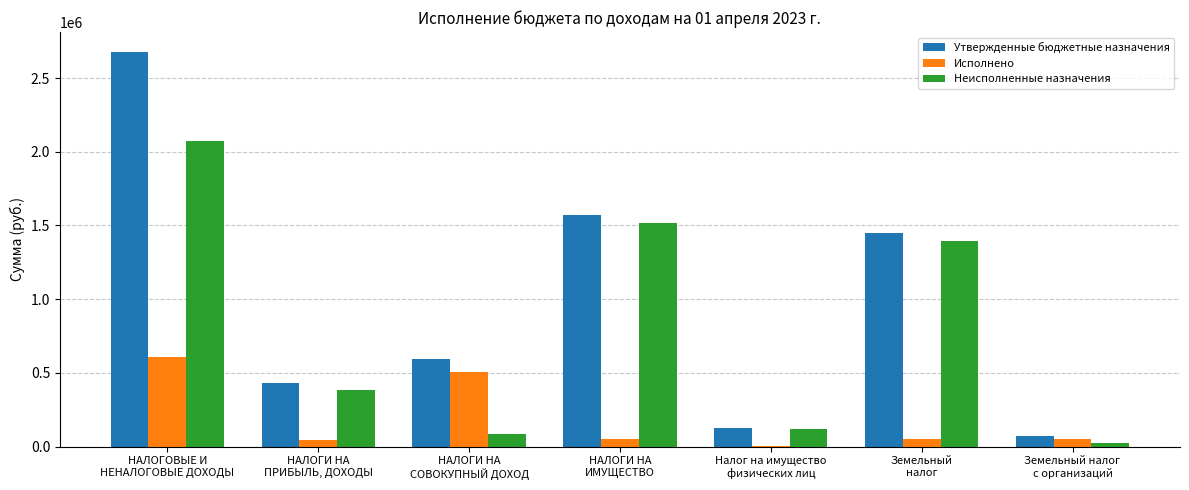

What is the approximate value of Утвержденные бюджетные назначения at НАЛОГИ НА
ПРИБЫЛЬ, ДОХОДЫ?

430300.0